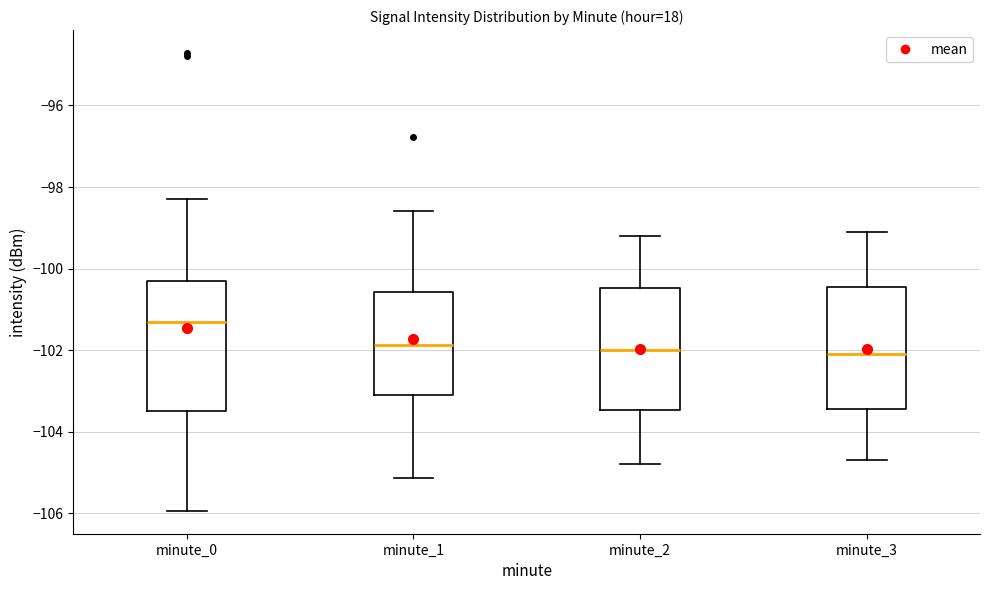

Reading left to right, read every box against the y-axis: the position of its median line, the range the box covers, and the ends of its whiskers. The values are not printed on the chart, so give them approximately, as read against the axis.

minute_0: median -101.4, box -103.4 to -100.4, whiskers -106.0 to -98.4
minute_1: median -101.8, box -103.0 to -100.6, whiskers -105.2 to -98.6
minute_2: median -102.0, box -103.4 to -100.4, whiskers -104.8 to -99.2
minute_3: median -102.0, box -103.4 to -100.4, whiskers -104.6 to -99.0